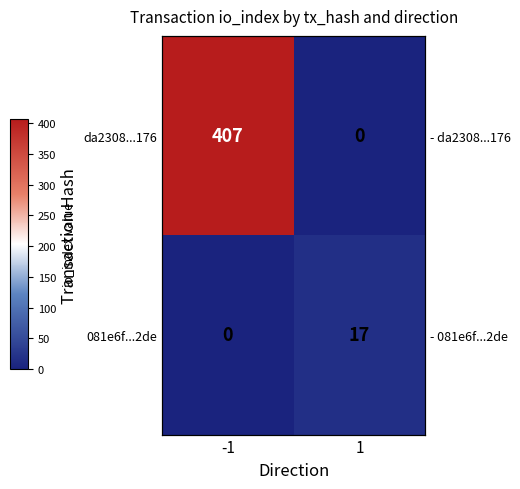

Which category has the highest value in the 081e6f...2de series?

1